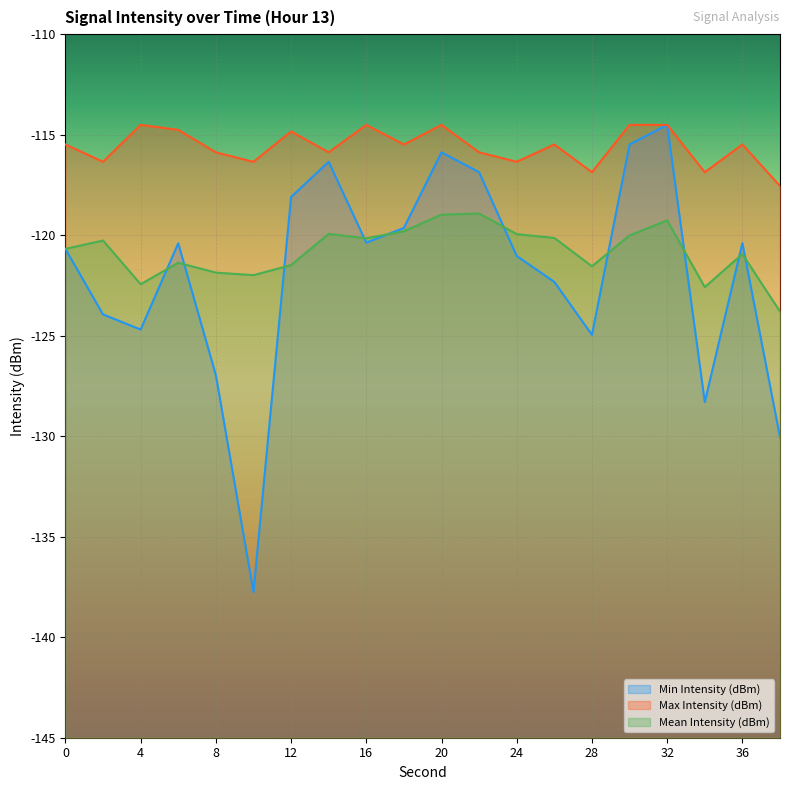

Reading left to right, list all the values displayed in this chart.

Min Intensity (dBm): 0=-120.7	2=-123.9	4=-124.7	6=-120.4	8=-127.0	10=-137.8	12=-118.1	14=-116.3	16=-120.4	18=-119.6	20=-115.9	22=-116.9	24=-121.0	26=-122.3	28=-125.0	30=-115.5	32=-114.5	34=-128.3	36=-120.4	38=-130.0
Max Intensity (dBm): 0=-115.5	2=-116.3	4=-114.5	6=-114.8	8=-115.9	10=-116.4	12=-114.8	14=-115.9	16=-114.5	18=-115.5	20=-114.5	22=-115.9	24=-116.3	26=-115.5	28=-116.9	30=-114.5	32=-114.5	34=-116.9	36=-115.5	38=-117.6
Mean Intensity (dBm): 0=-120.7	2=-120.3	4=-122.4	6=-121.4	8=-121.9	10=-122.0	12=-121.5	14=-119.9	16=-120.2	18=-119.8	20=-119.0	22=-118.9	24=-119.9	26=-120.1	28=-121.5	30=-120.0	32=-119.3	34=-122.6	36=-120.9	38=-123.8